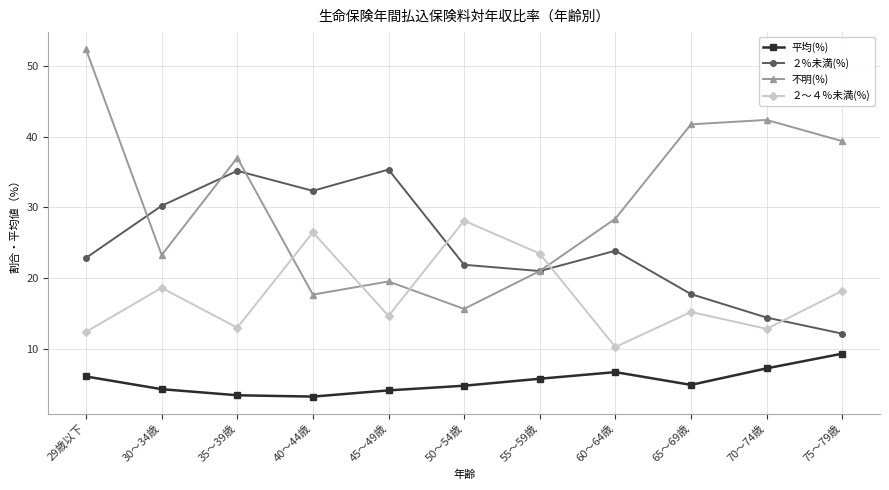

How many lines are shown in the chart?

4